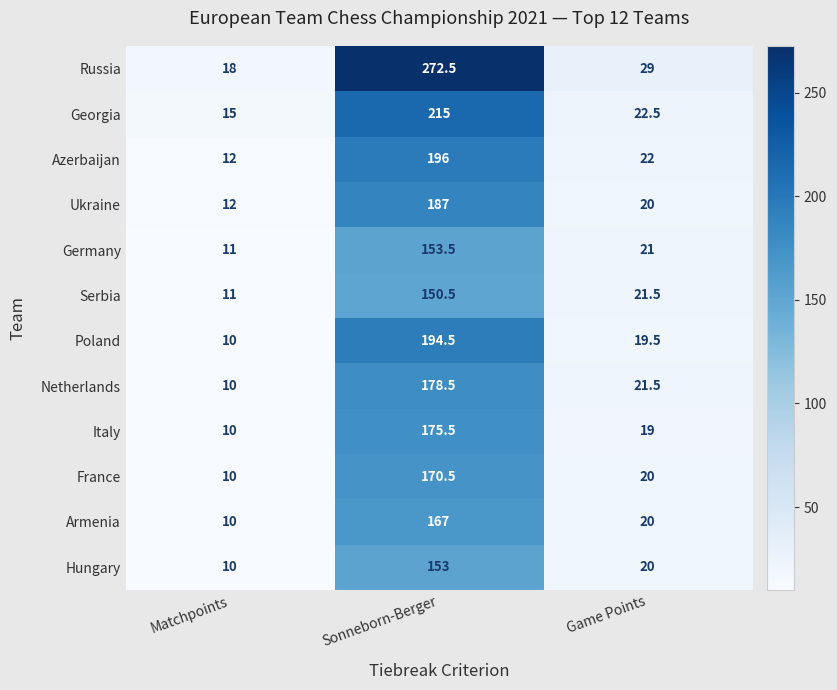

What is the total value across all series at Sonneborn-Berger?

2213.5